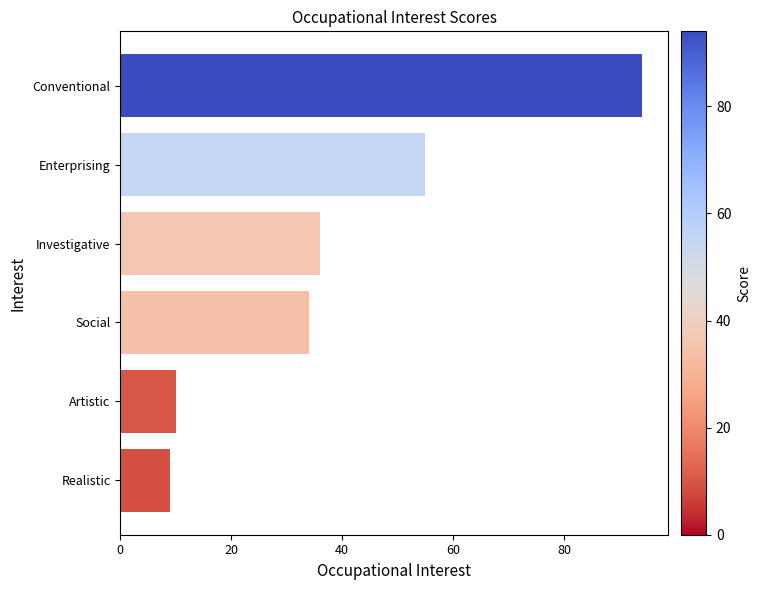

Reading top to bottom, what are all the values shown in this chart?

Conventional=94	Enterprising=55	Investigative=36	Social=34	Artistic=10	Realistic=9